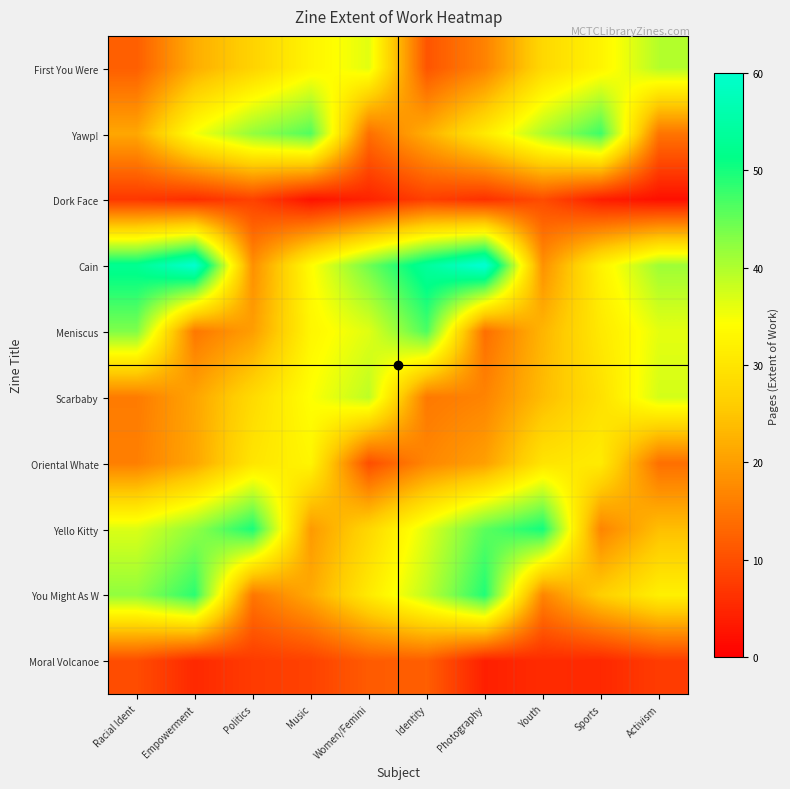

Which series has the largest total across all categories?

Cain